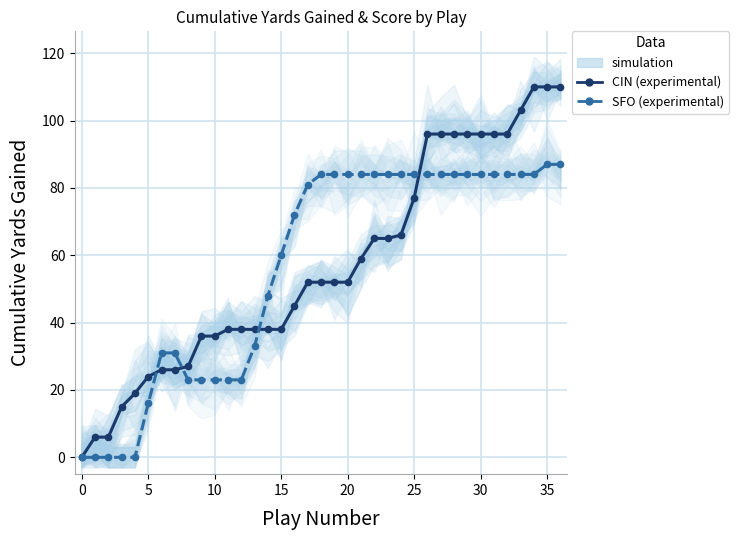

How many lines are shown in the chart?

2